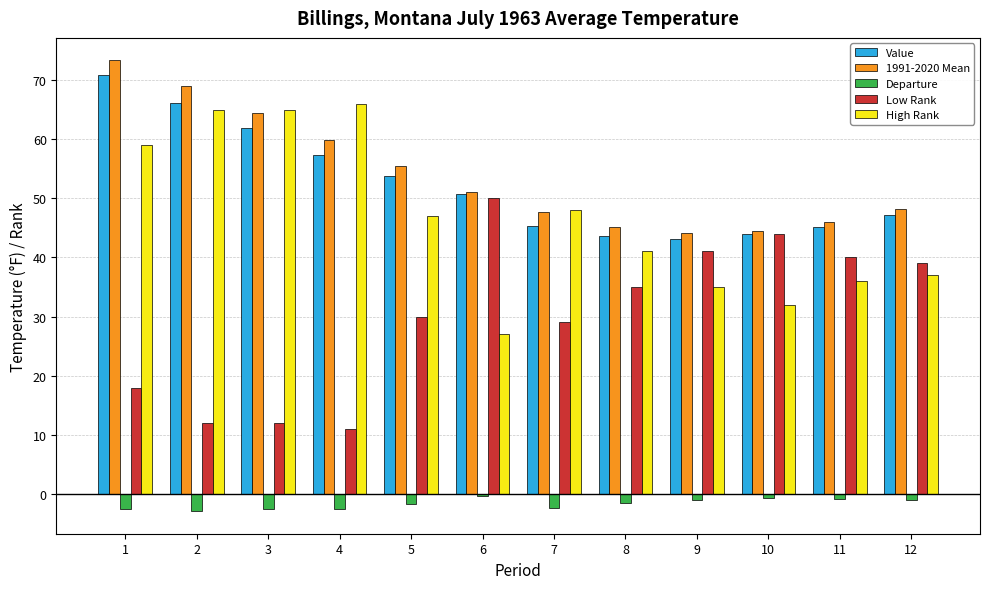

Which series has the largest total across all categories?

1991-2020 Mean